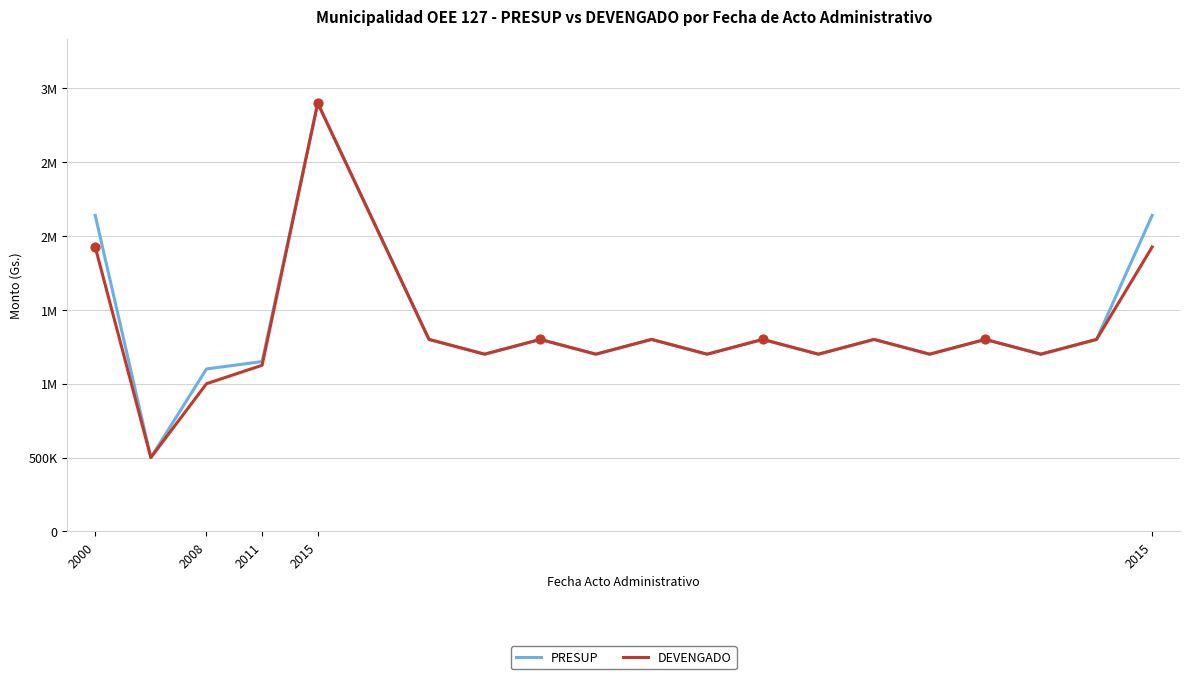

Does the chart have visible grid lines?

Yes